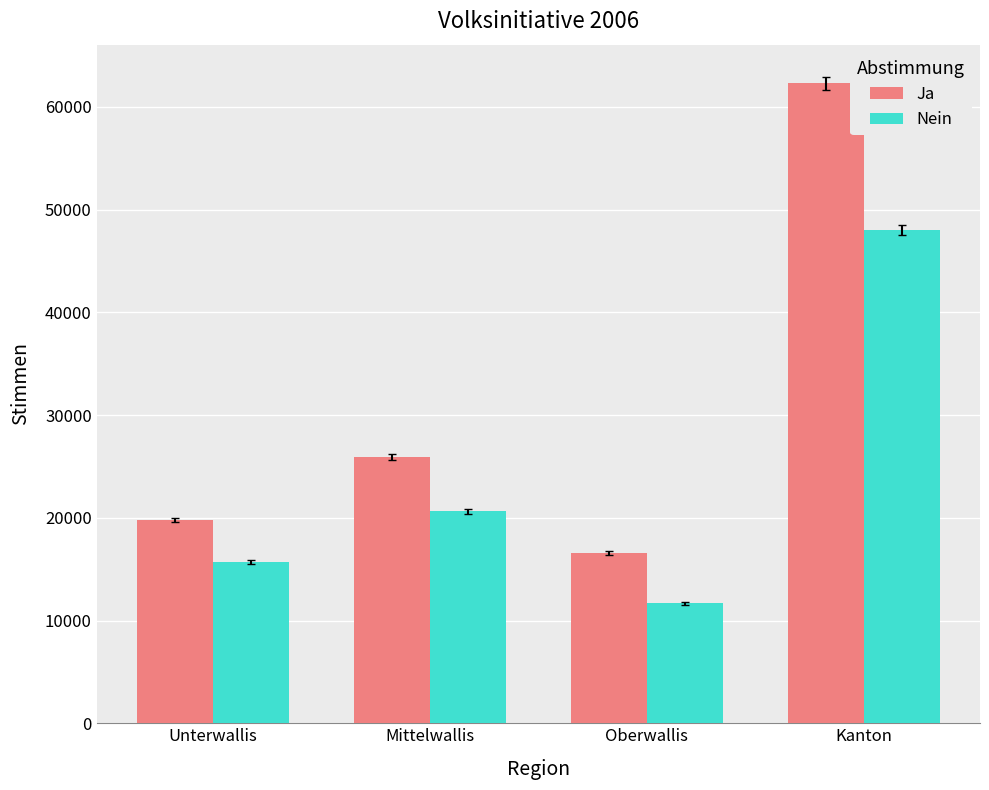

Are the bars grouped side by side (vs. stacked)?

Yes